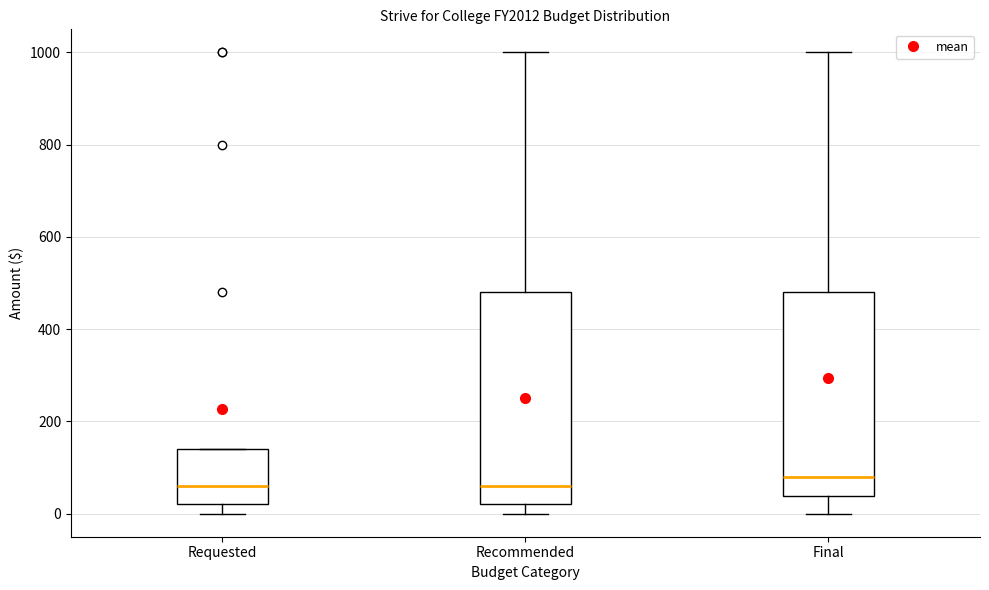

Where does the upper whisker of the box for Recommended end on the y-axis? The values are not printed on the chart, so give them approximately, as read against the axis.

1000